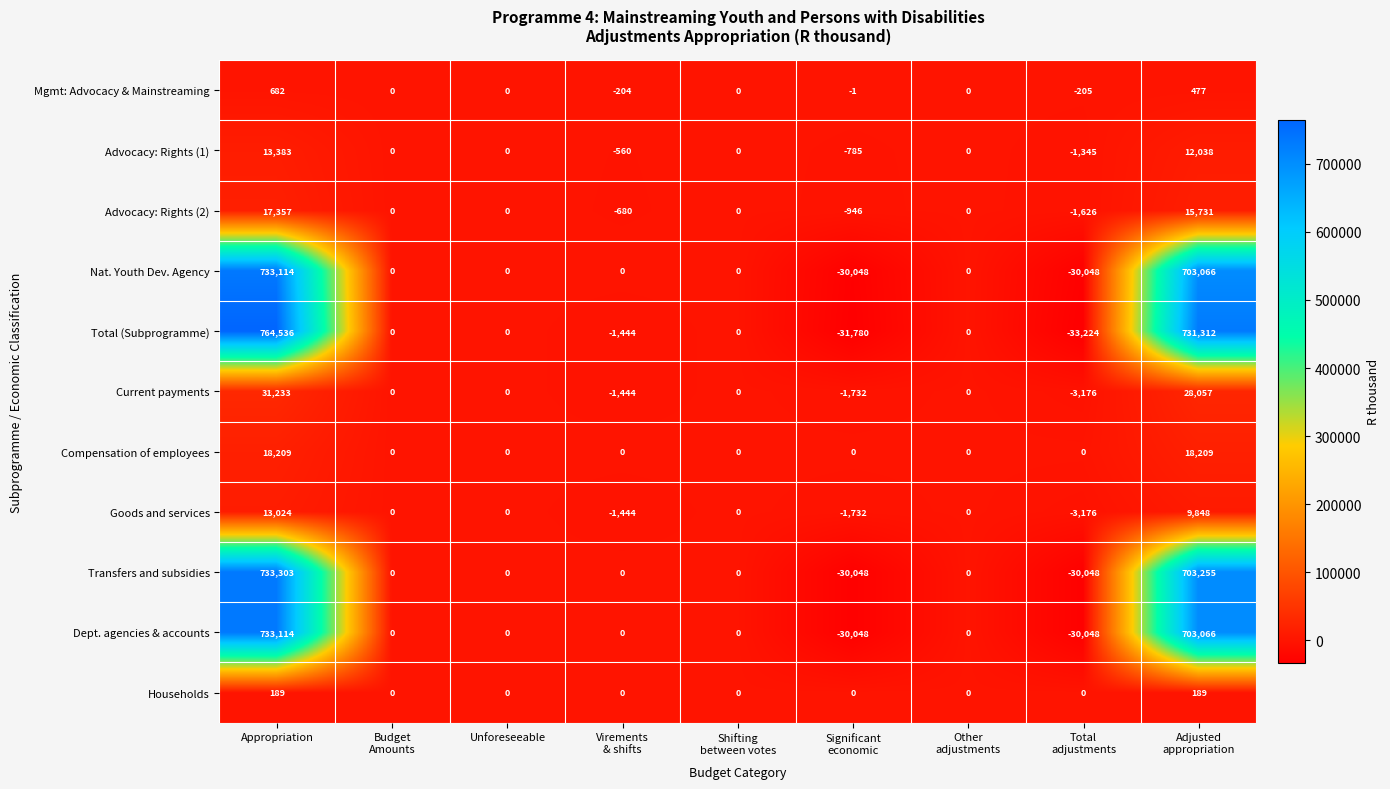

At which category is the sum across all series the highest?

Appropriation